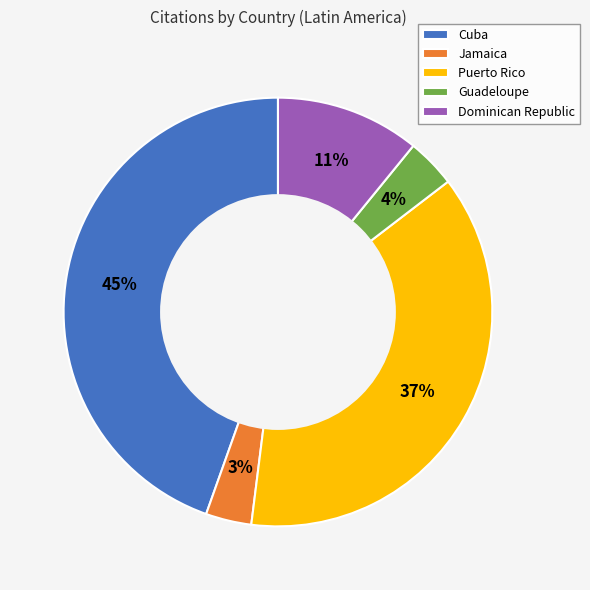

Combined, do Guadeloupe and Jamaica account for over 50%?

No